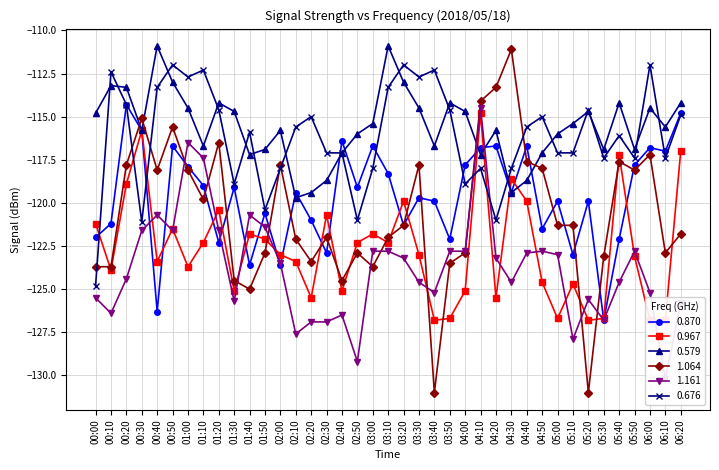

After their last crossing, which series has the higher values: 0.967 or 0.579?

0.579